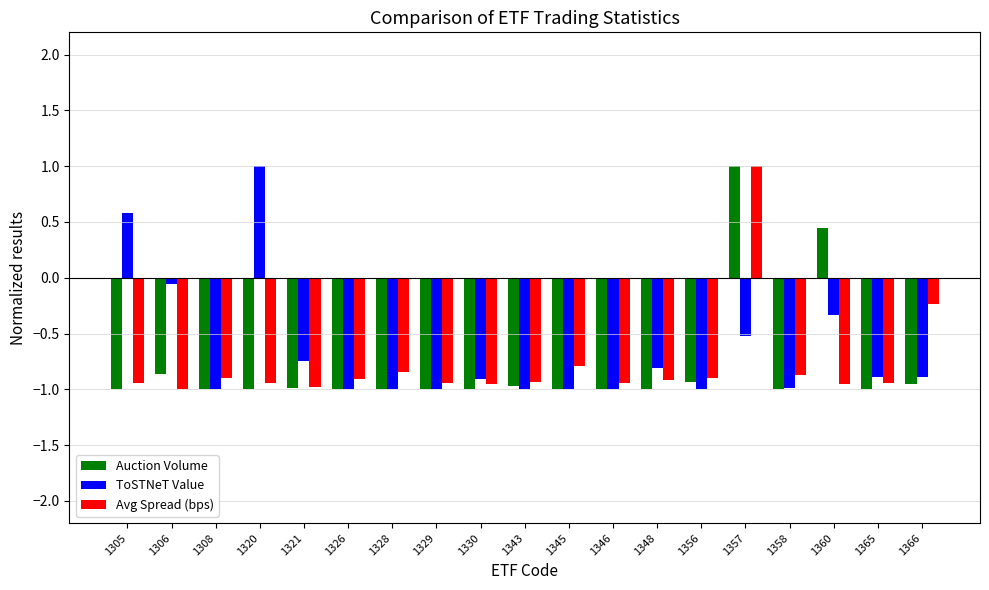

How many bars are there in each group?

3